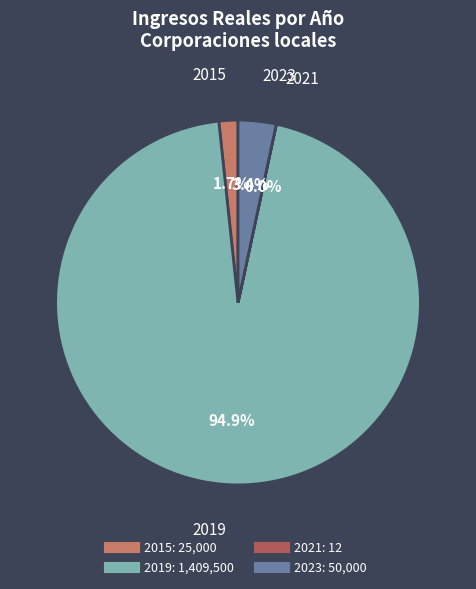

What percentage is the 2019 slice, to the nearest percent?

95%